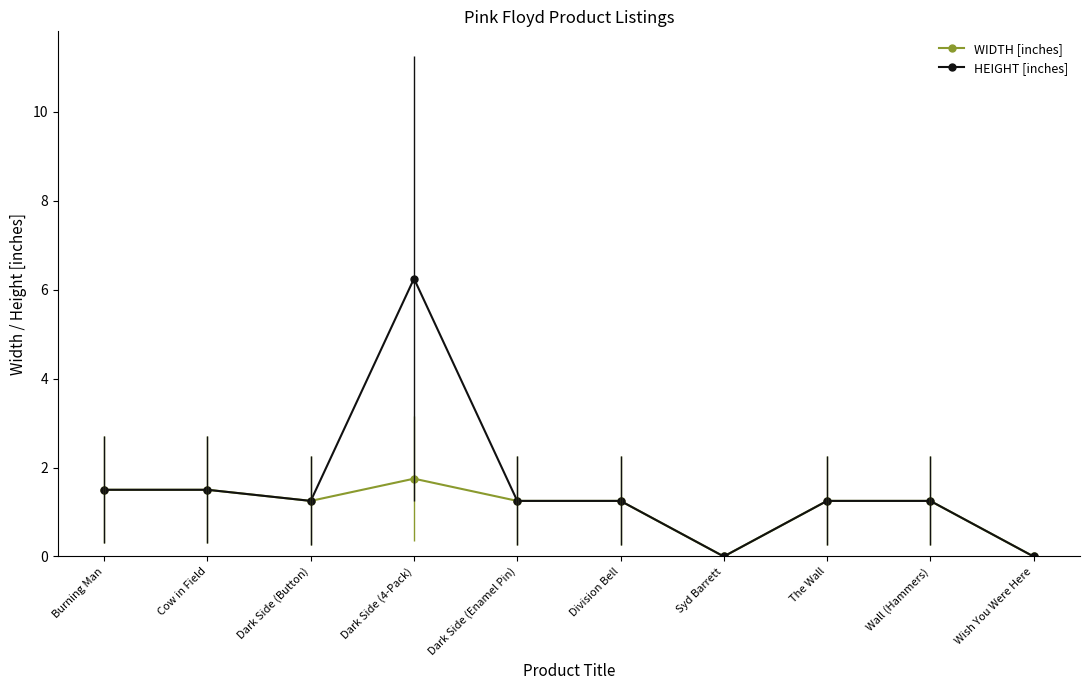

The HEIGHT [inches] series shows 1.9 at Wall (Hammers). True or false?

False